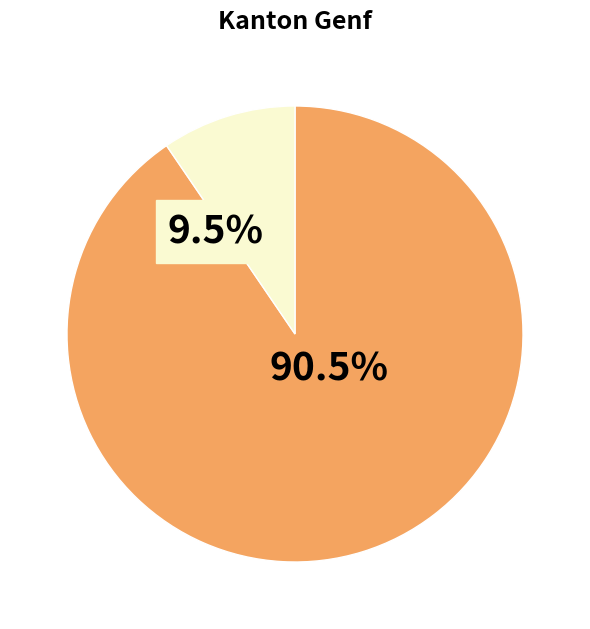

Does Erleichterte Einbürgerungen represent more than half of the total?

No